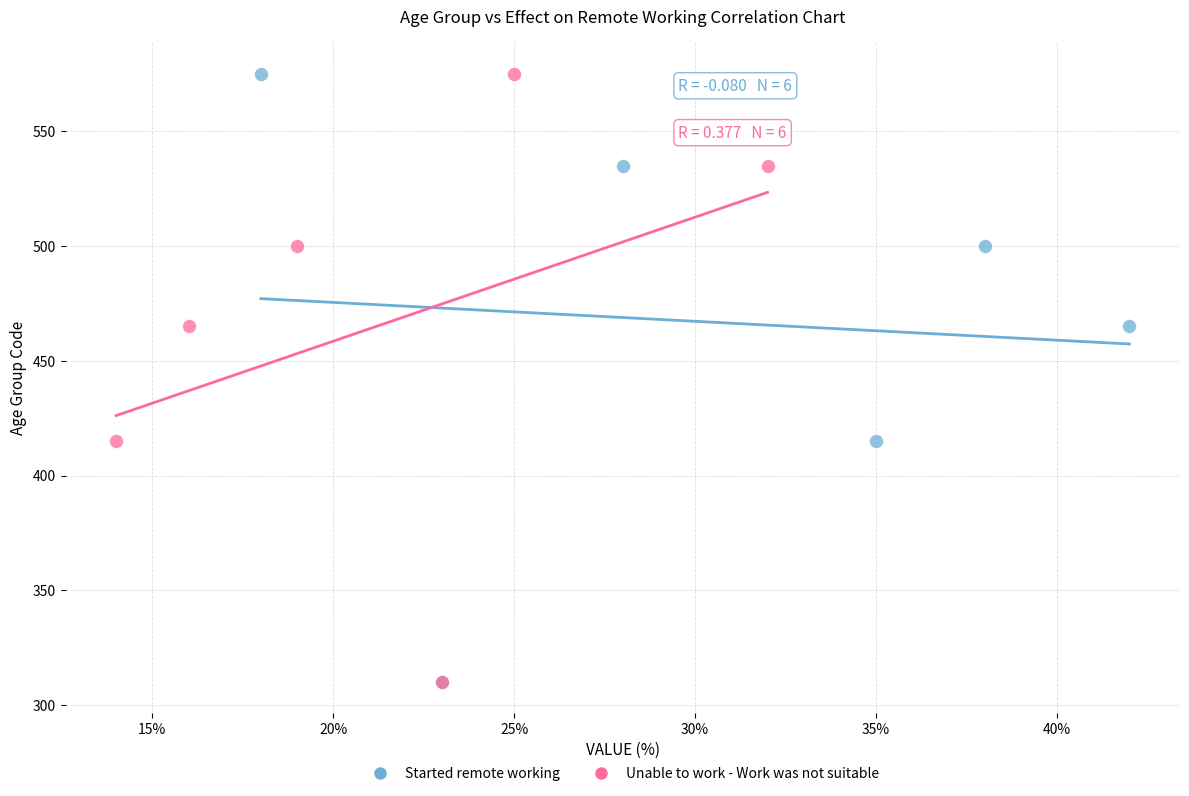

What are all the series names shown in the legend?

Started remote working, Unable to work - Work was not suitable